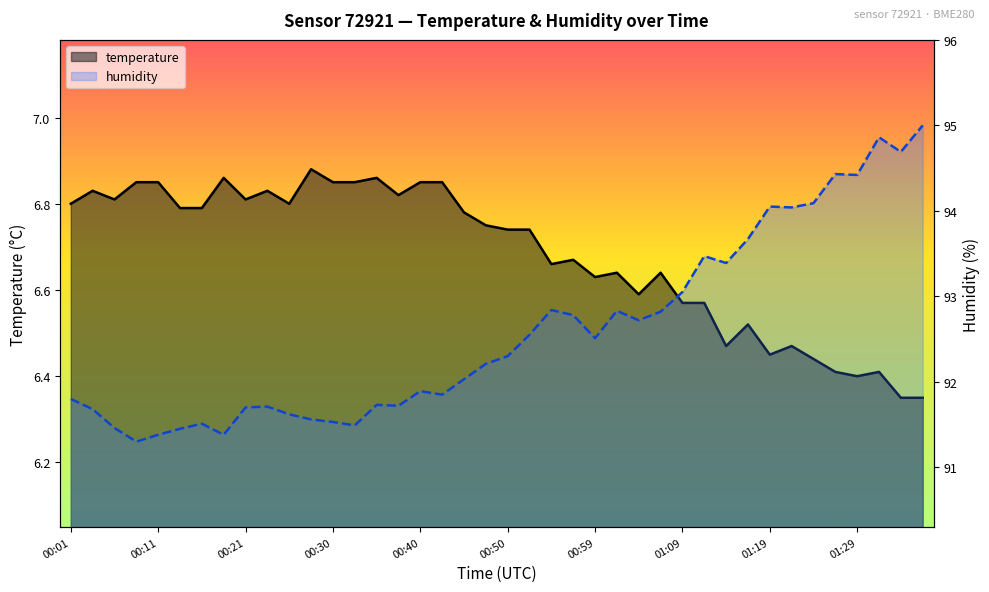

What is the greatest value displayed?

95.0